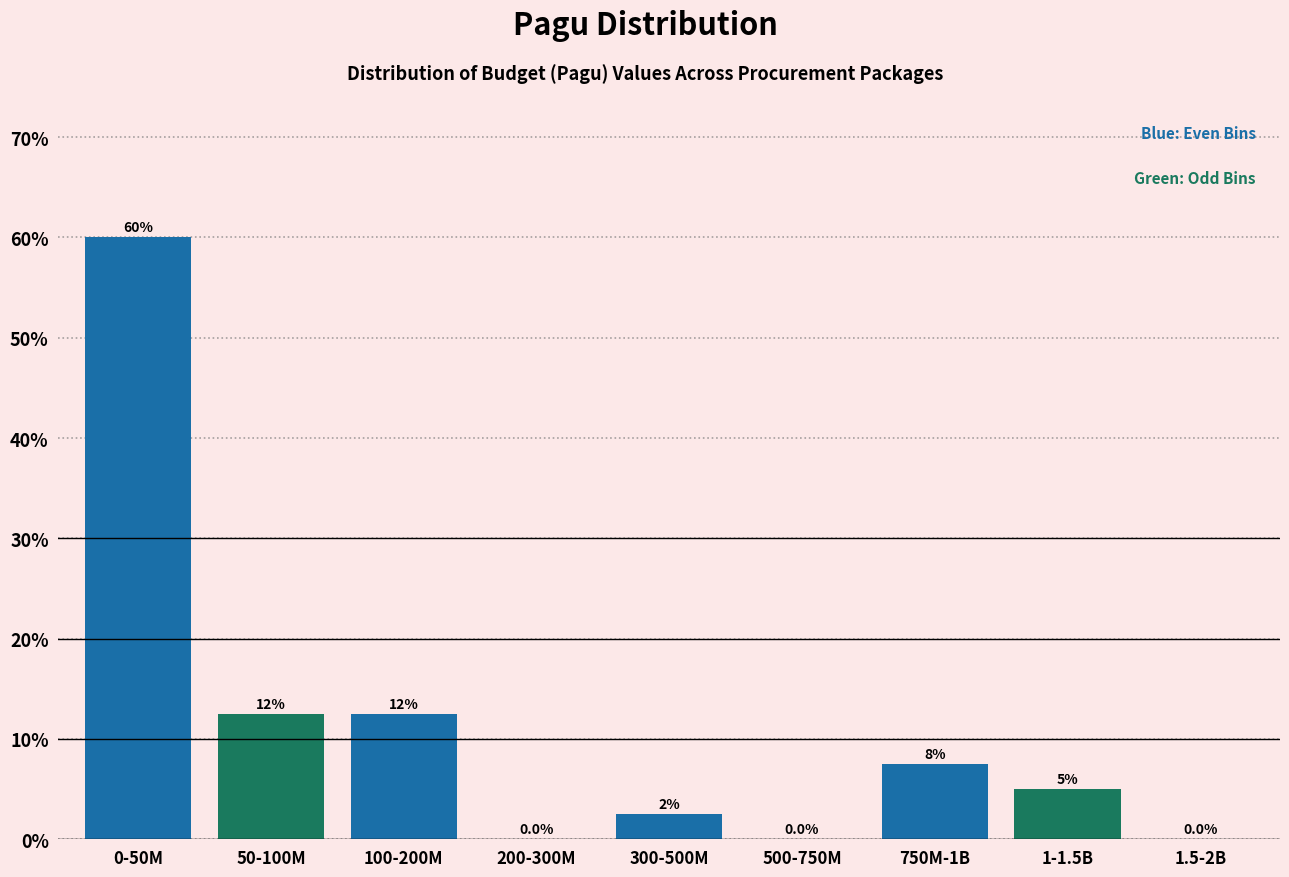

Reading left to right, what are all the values shown in this chart?

0-50M=60.0	50-100M=12.5	100-200M=12.5	200-300M=0.0	300-500M=2.5	500-750M=0.0	750M-1B=7.5	1-1.5B=5.0	1.5-2B=0.0